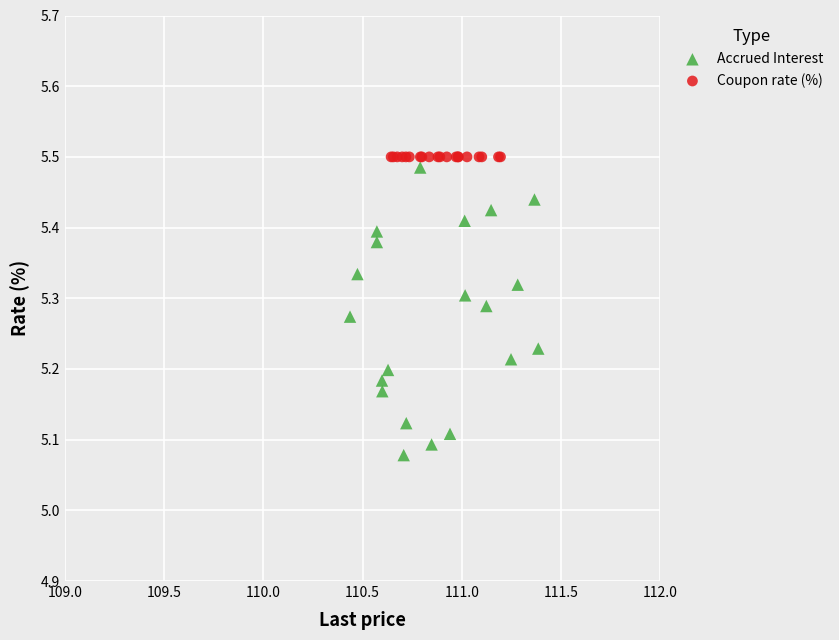

Which series contains the lowest Y value?

Accrued Interest